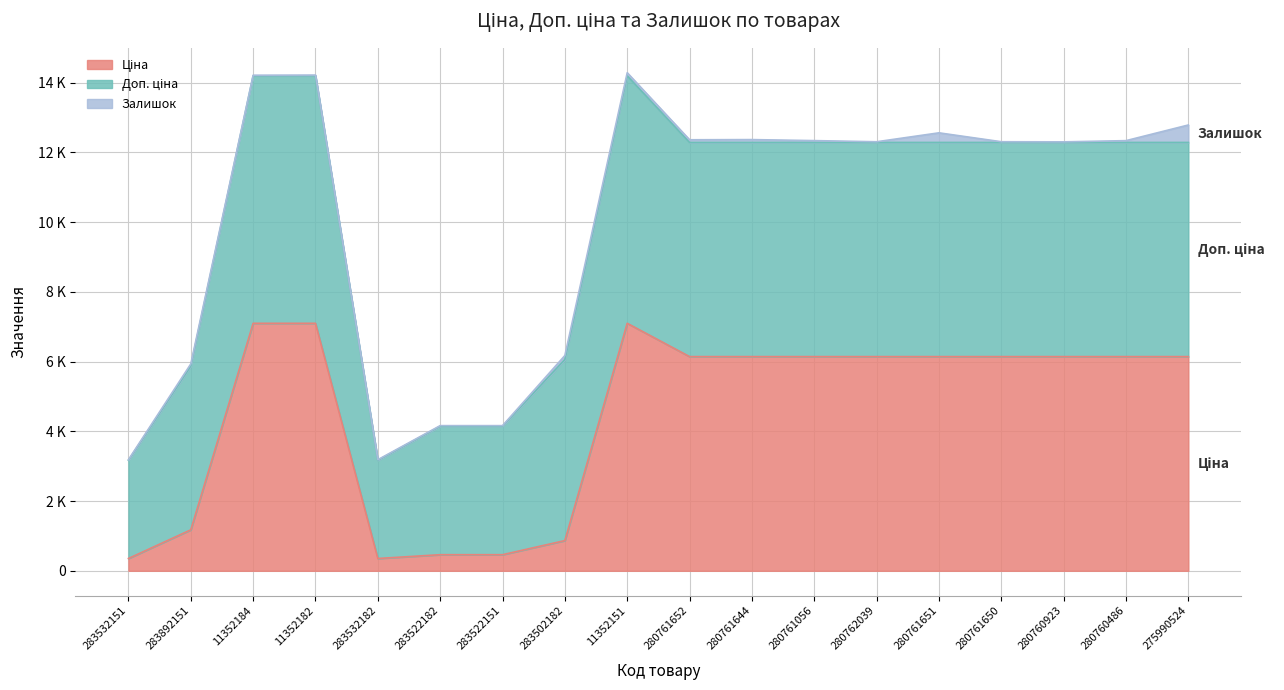

Rank the series by their average value, from highest to lowest.

Доп. ціна, Ціна, Залишок